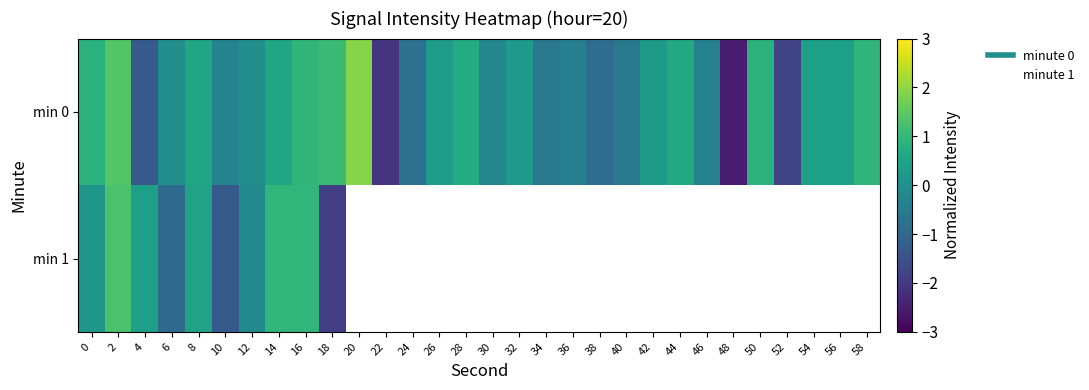

Between 38 and 58, which series saw the biggest shift?

min 0